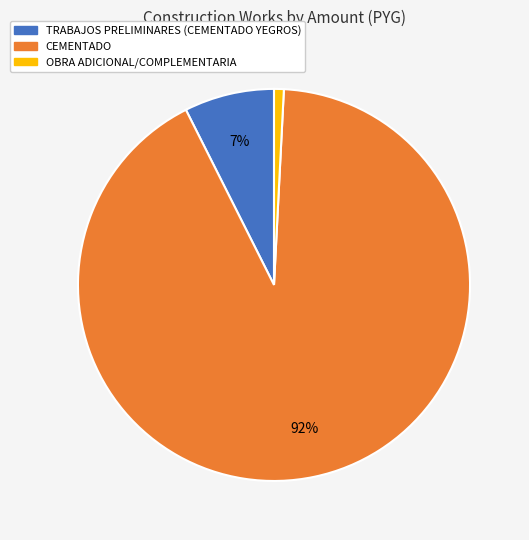

Do OBRA ADICIONAL/COMPLEMENTARIA and CEMENTADO together represent more than half of the pie?

Yes